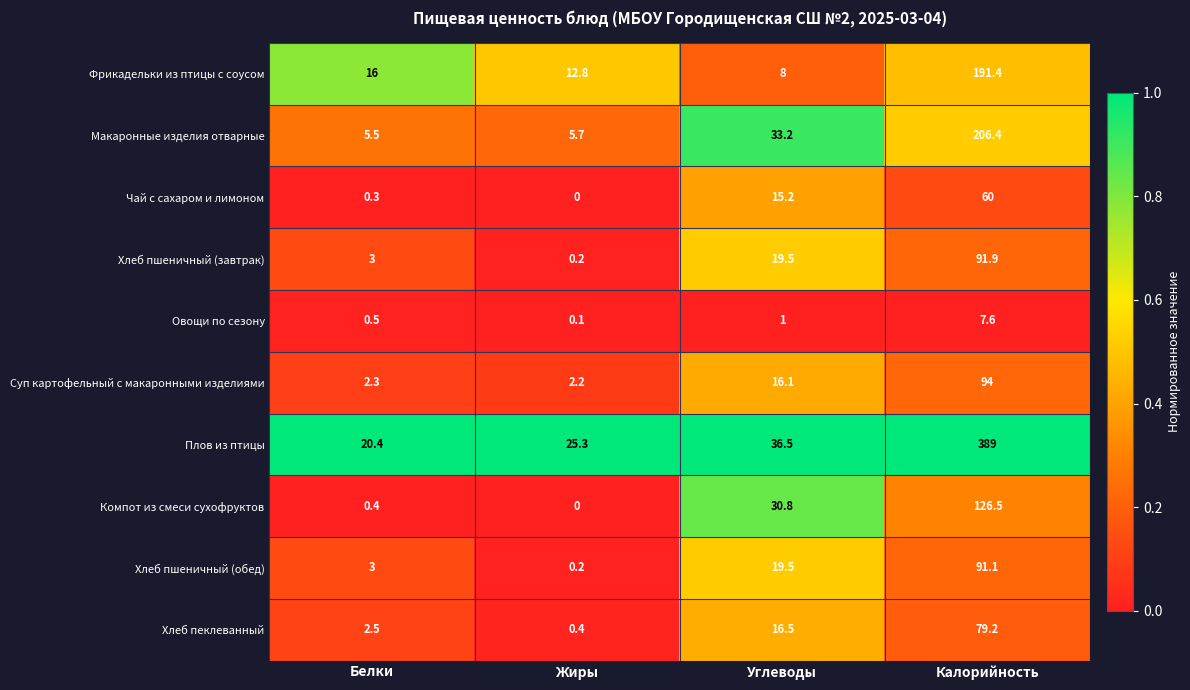

Rank the series by their maximum value, from lowest to highest.

Овощи по сезону, Чай с сахаром и лимоном, Хлеб пеклеванный, Хлеб пшеничный (обед), Хлеб пшеничный (завтрак), Суп картофельный с макаронными изделиями, Компот из смеси сухофруктов, Фрикадельки из птицы с соусом, Макаронные изделия отварные, Плов из птицы